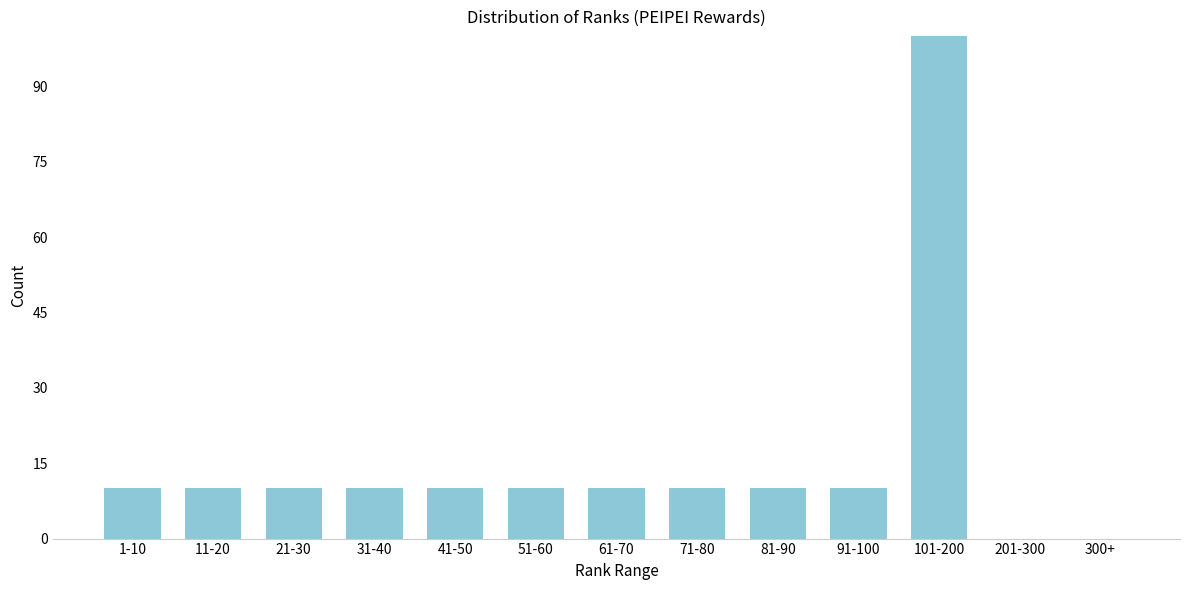

Reading left to right, list all the values displayed in this chart.

1-10=10	11-20=10	21-30=10	31-40=10	41-50=10	51-60=10	61-70=10	71-80=10	81-90=10	91-100=10	101-200=100	201-300=0	300+=0